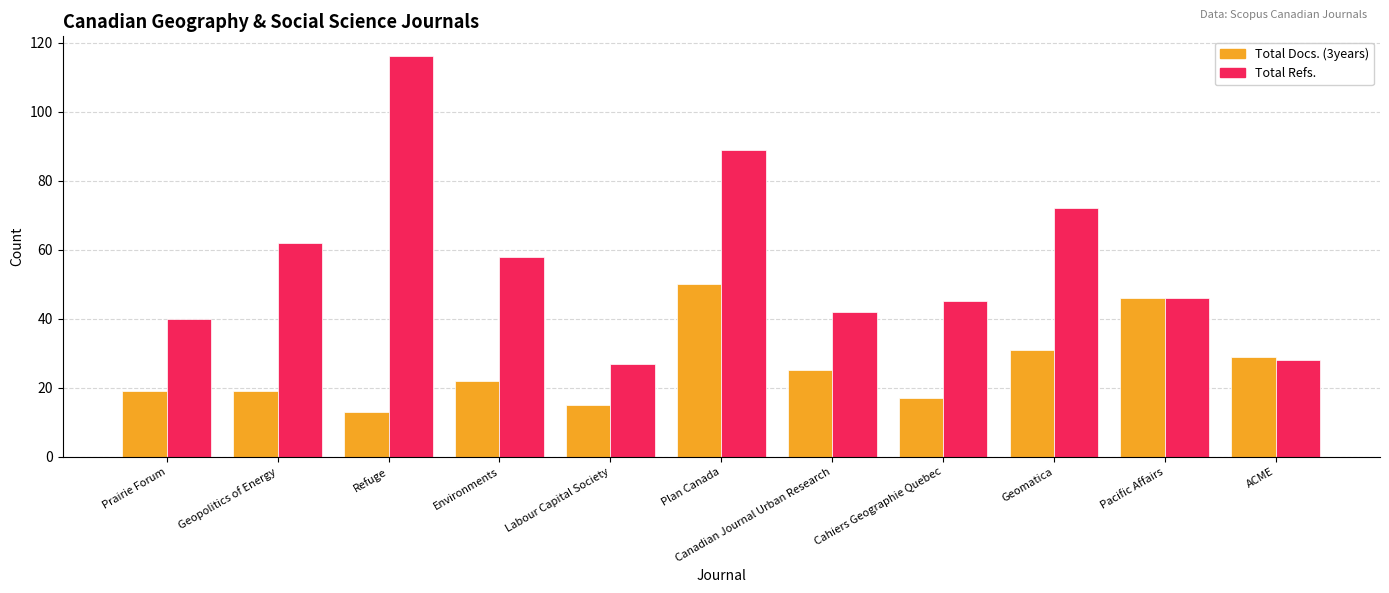

Which series has the widest spread of values?

Total Refs.